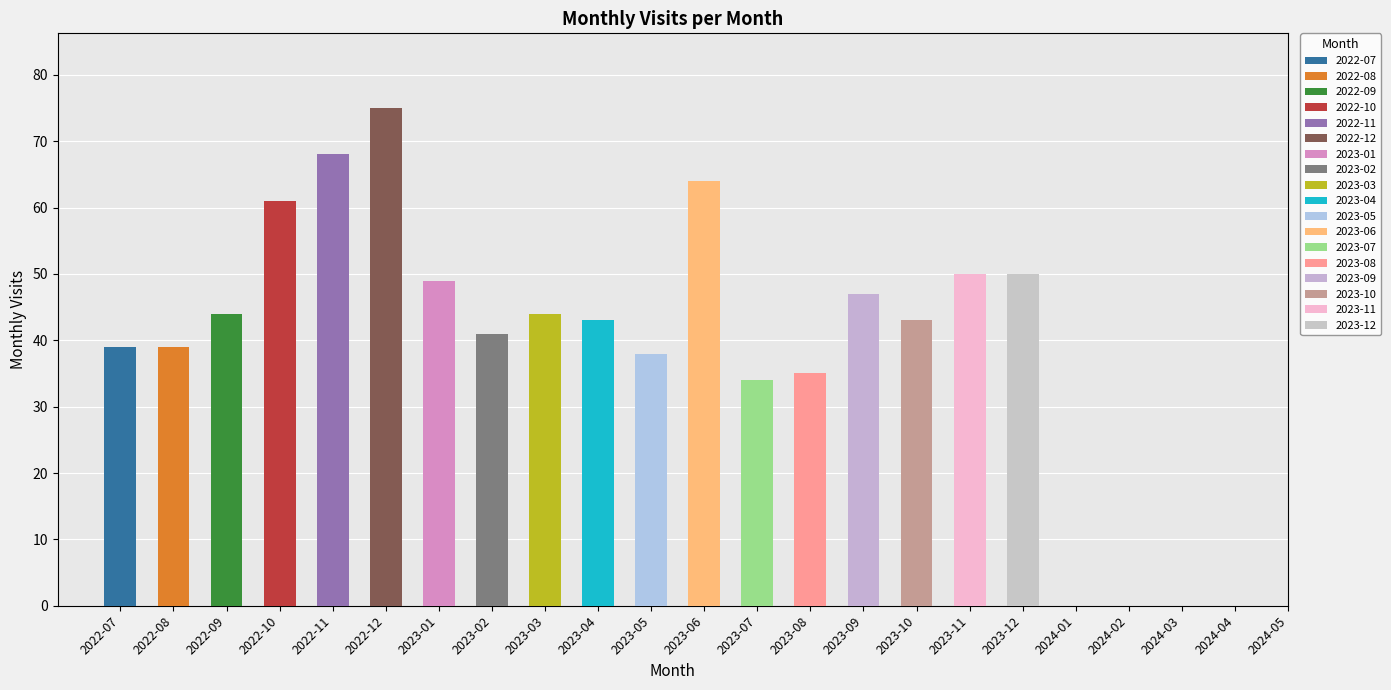

At which category does the chart reach its peak across all series?

2022-12